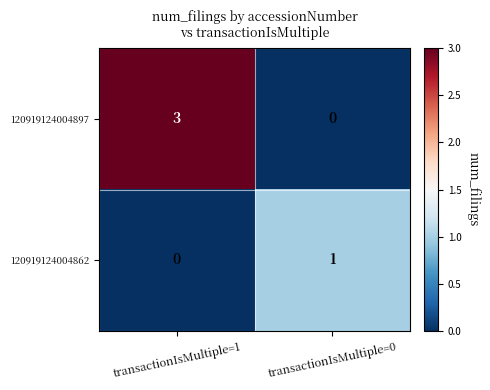

What is the difference between the maximum and minimum values in the 120919124004897 series?

3